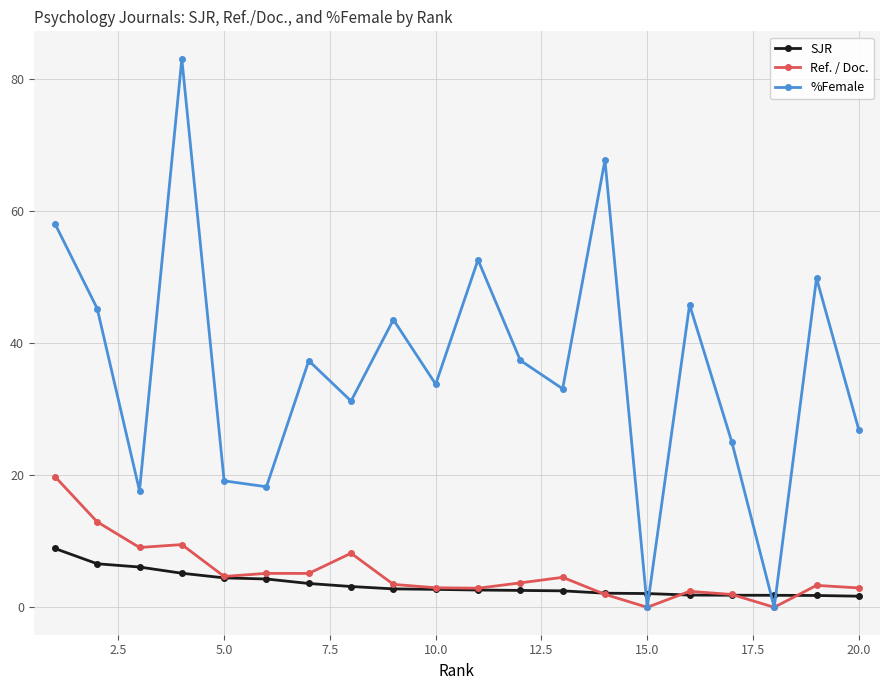

How many categories are shown in the chart?

20